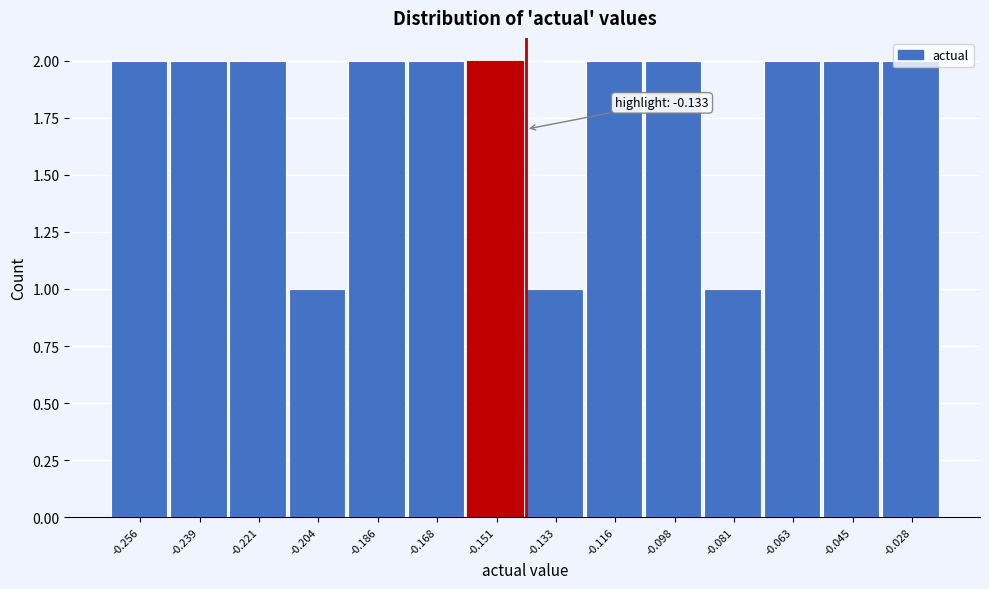

What is the value of the 6th bar from the left?

2